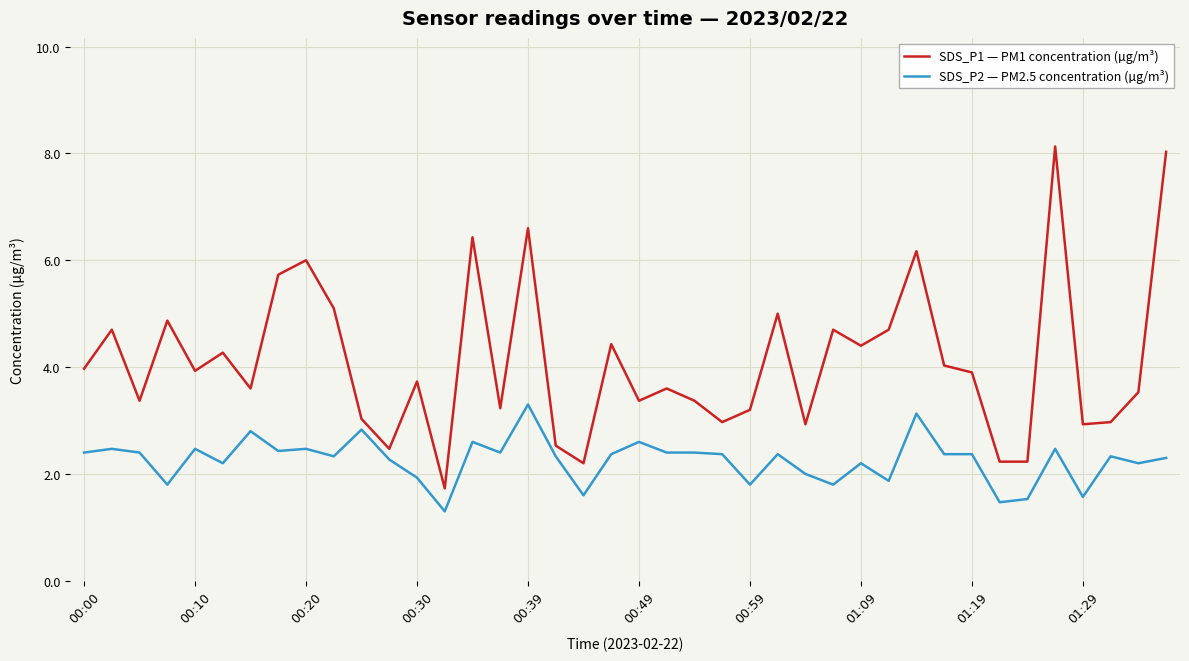

Which series has the largest total across all categories?

SDS_P1 — PM1 concentration (µg/m³)